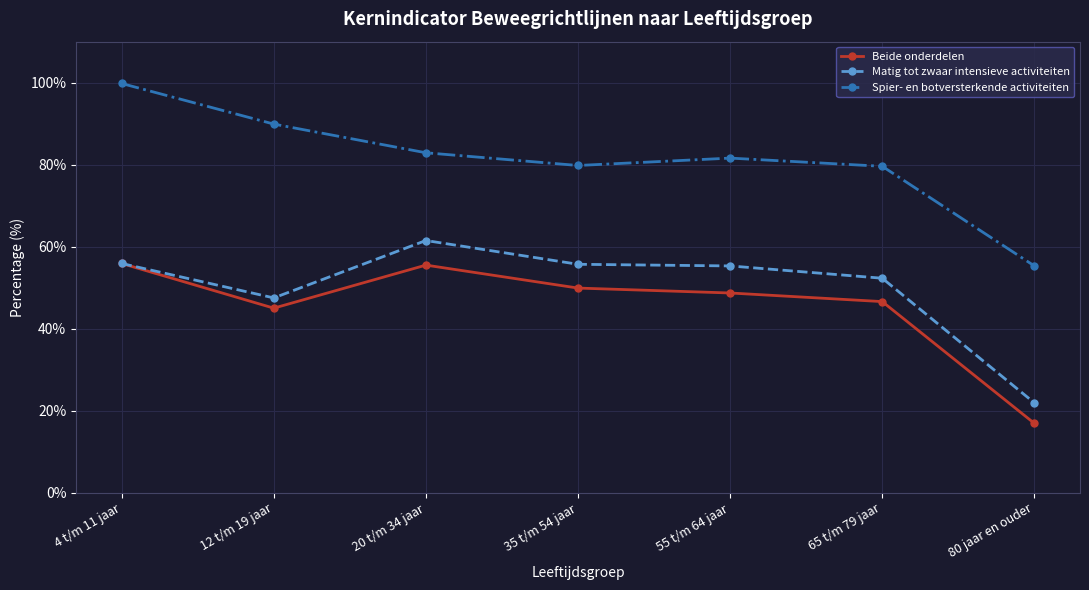

True or false: Matig tot zwaar intensieve activiteiten and Spier- en botversterkende activiteiten intersect in this chart.

False